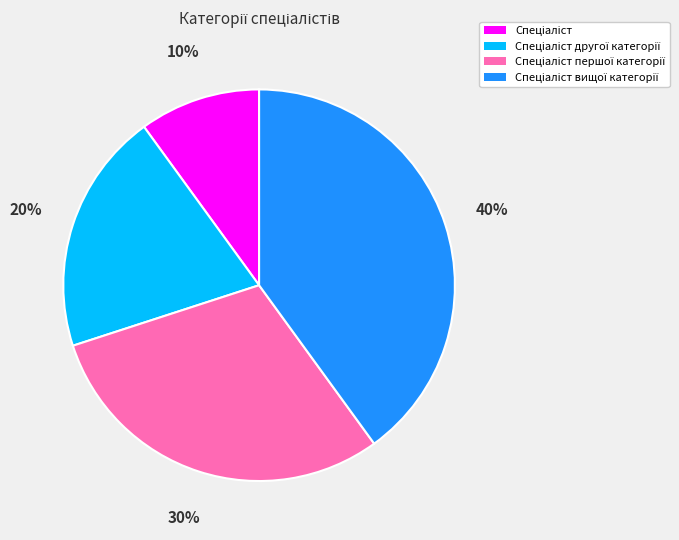

Does any single category account for the majority?

No